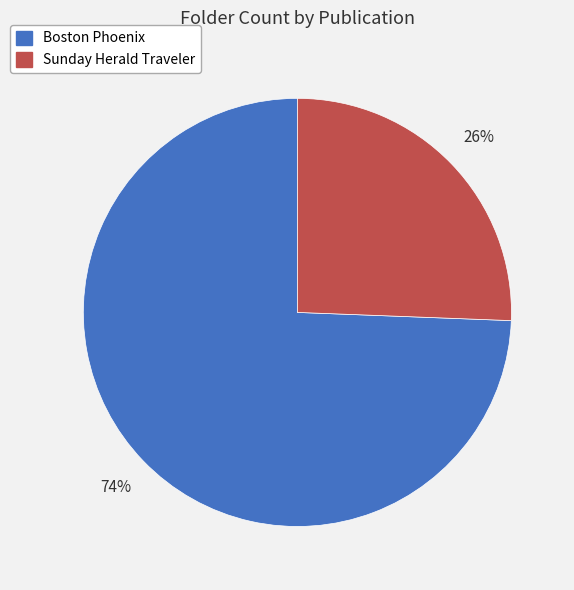

Which category has the biggest portion of the pie?

Boston Phoenix